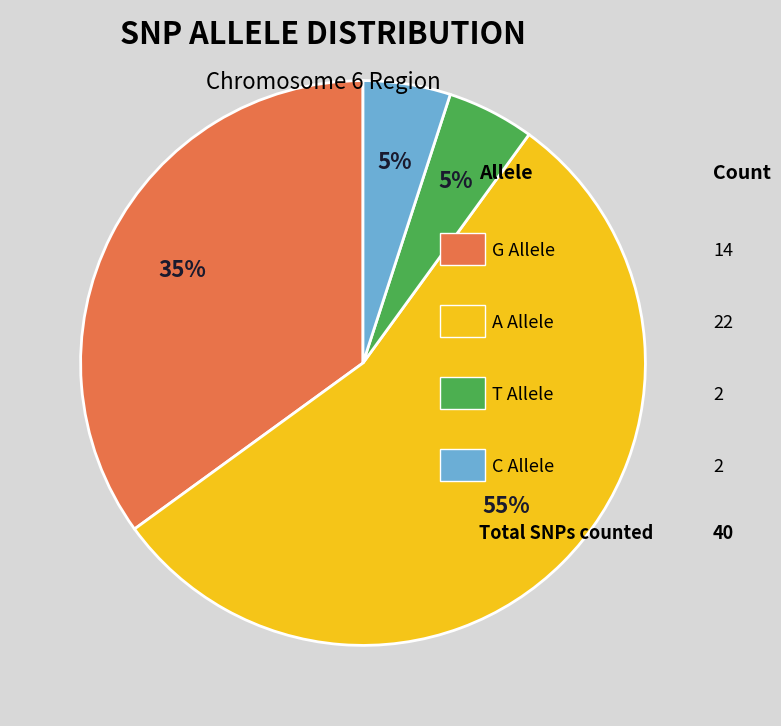

Is there a majority slice in this chart?

Yes